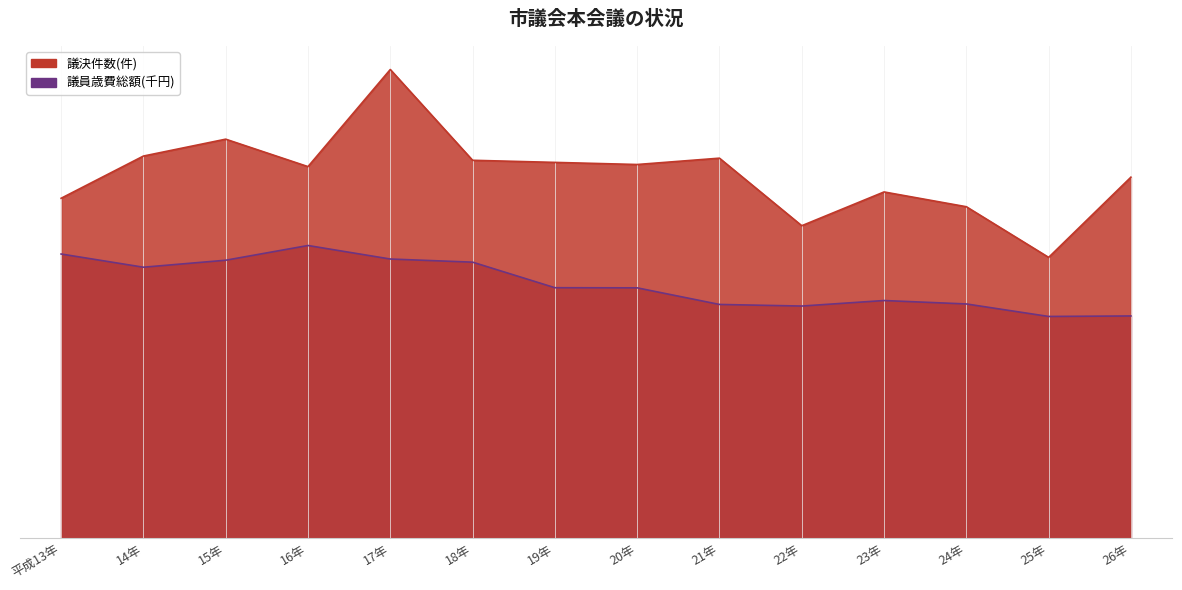

At which category does the chart reach its peak across all series?

17年